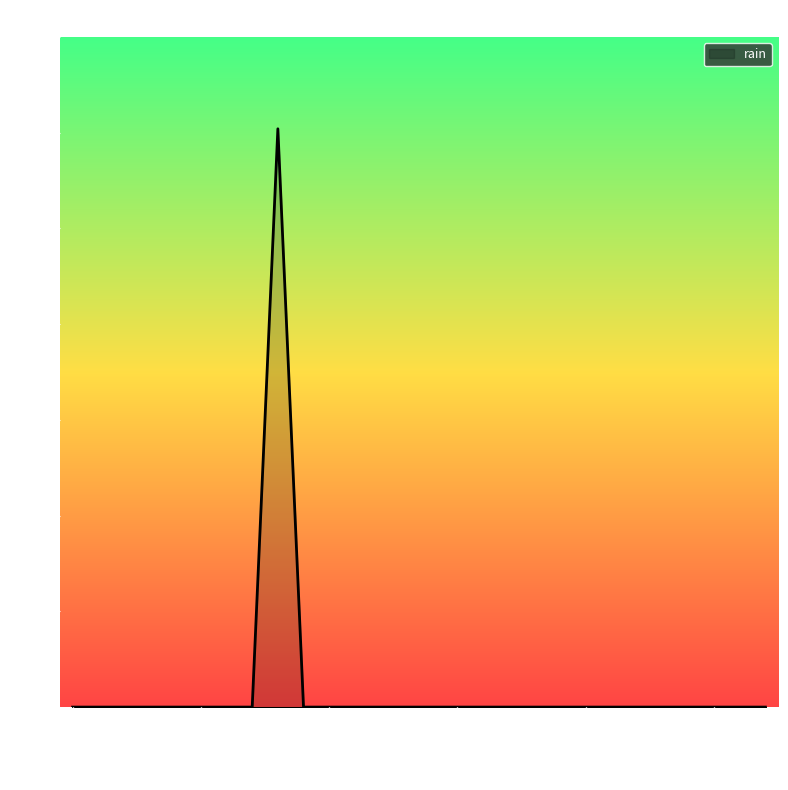

What is the greatest value displayed?

30.2